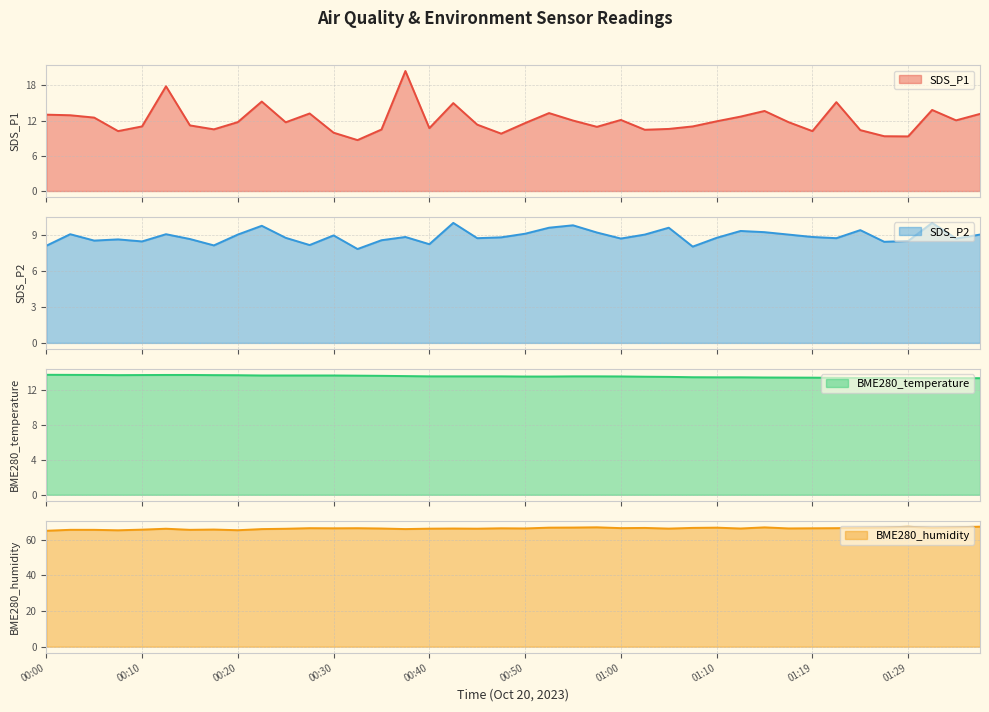

How many data points in SDS_P1 are above 11?

24